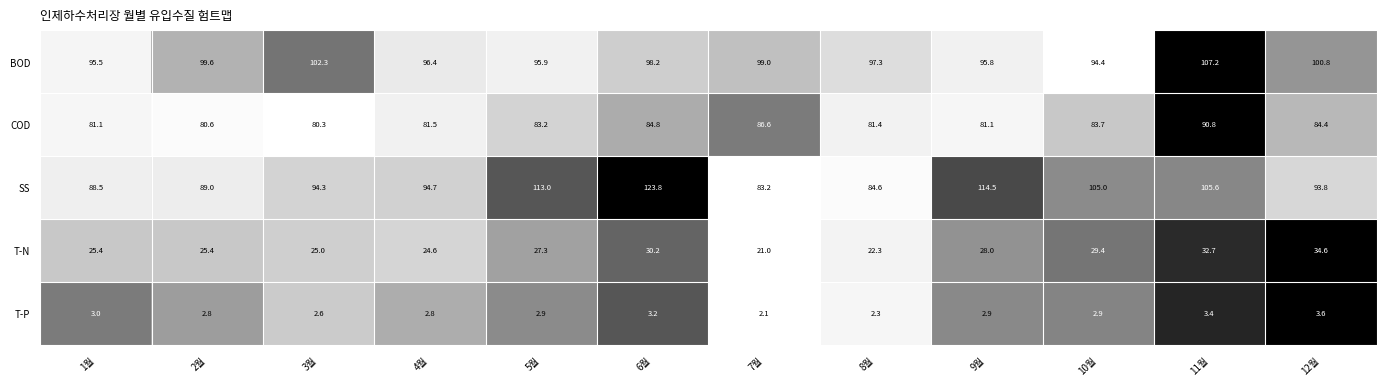

At which category is the sum across all series the highest?

6월